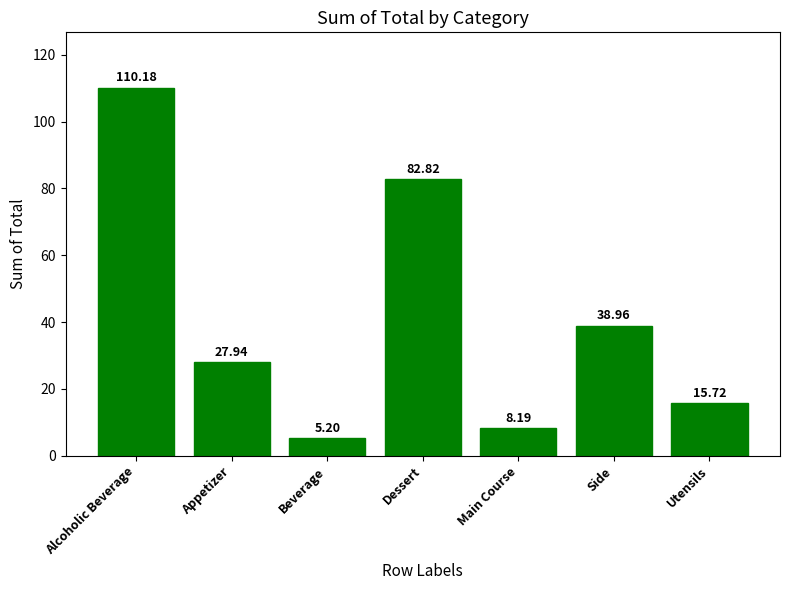

What is the change in value from Beverage to Utensils?

+10.5